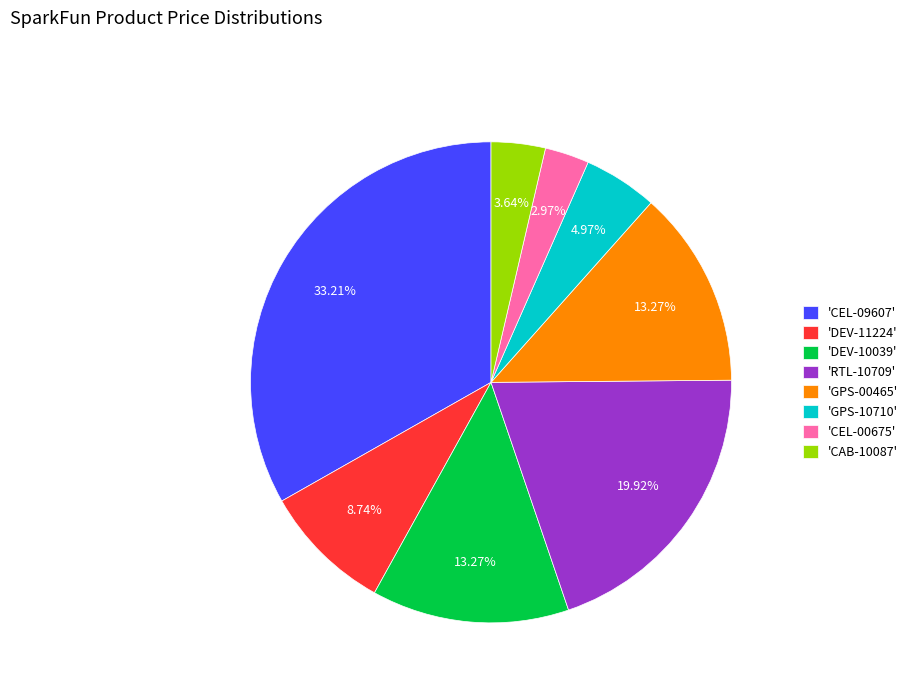

Approximately how many times larger is the value at 'RTL-10709' compared to 'DEV-11224'?

2.3